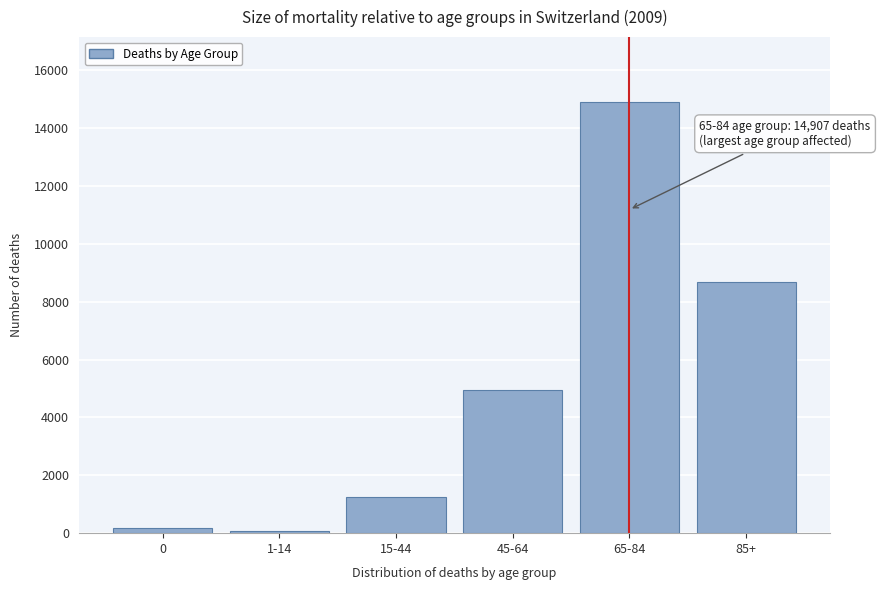

Reading right to left, list all the values displayed in this chart.

8679	14907	4939	1252	64	193